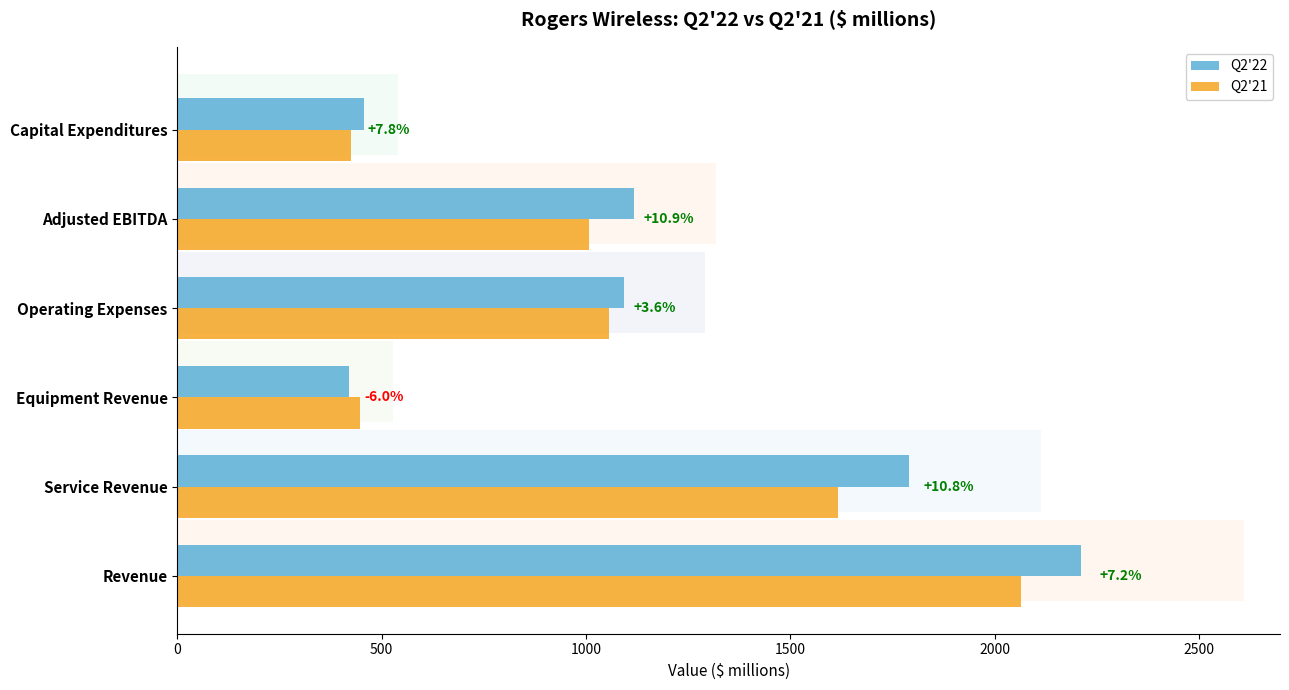

How many data points in Q2'22 are less than 1118?

3